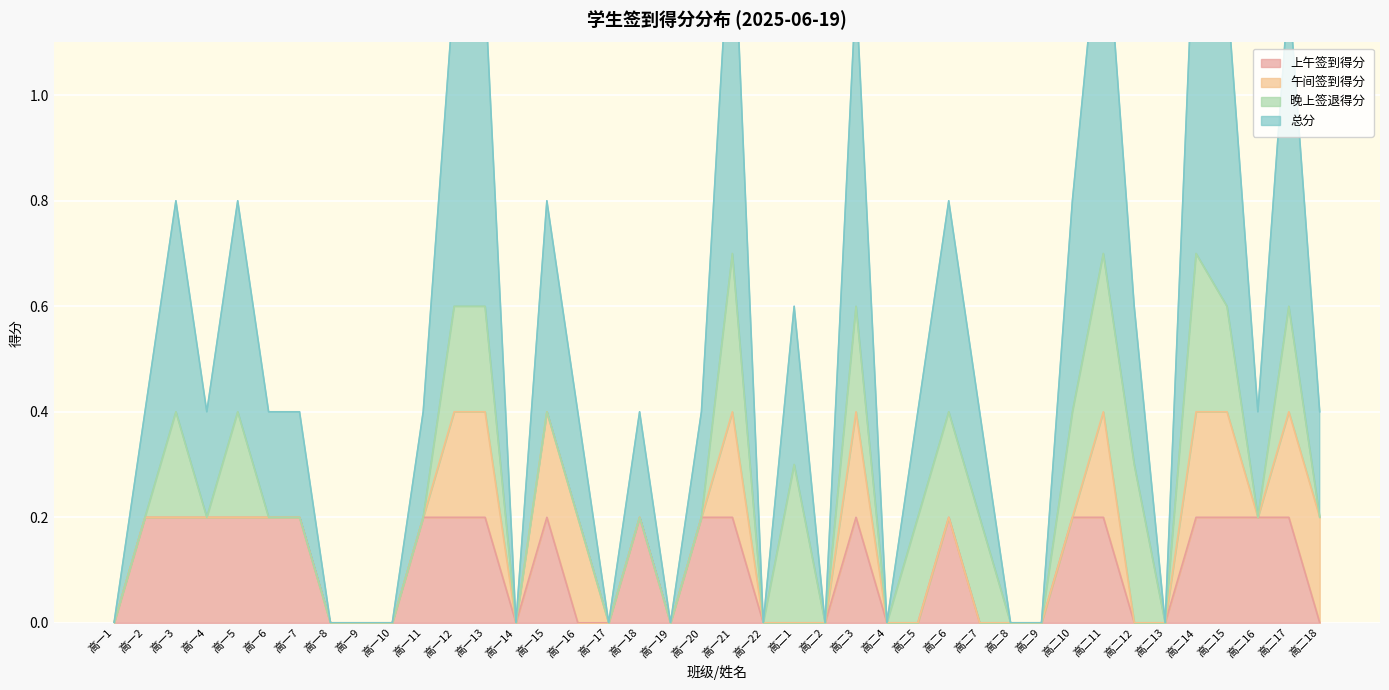

What position from the right is 高一17?

24